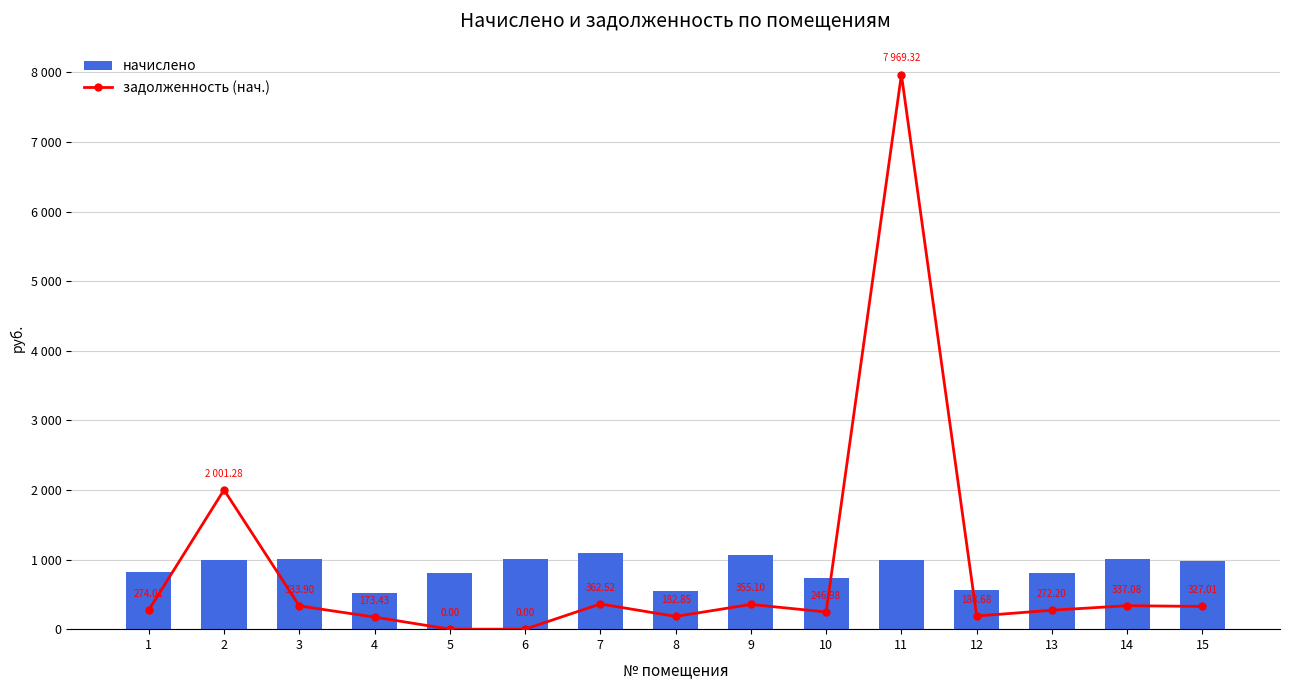

Is it true that задолженность (нач.) equals 188.7 at 12?

True